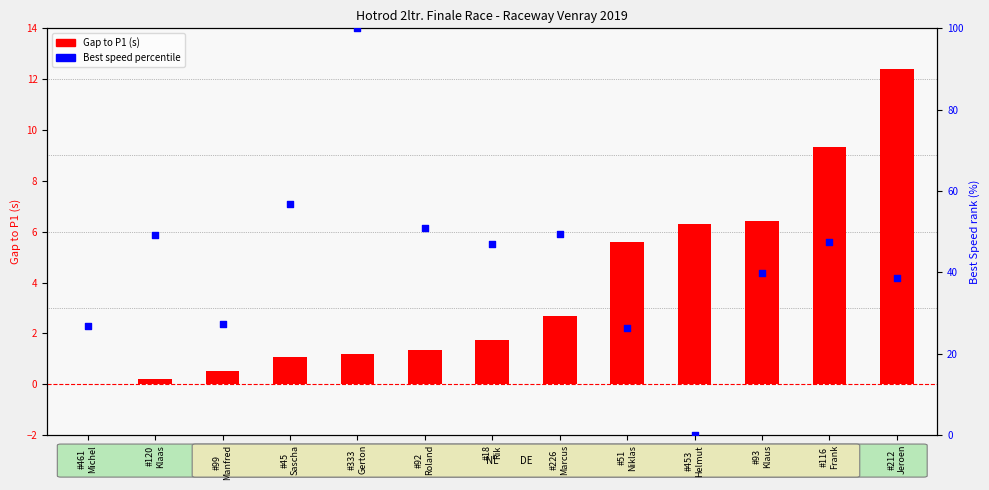

Which series reaches the minimum Y coordinate?

Gap to P1 (s)